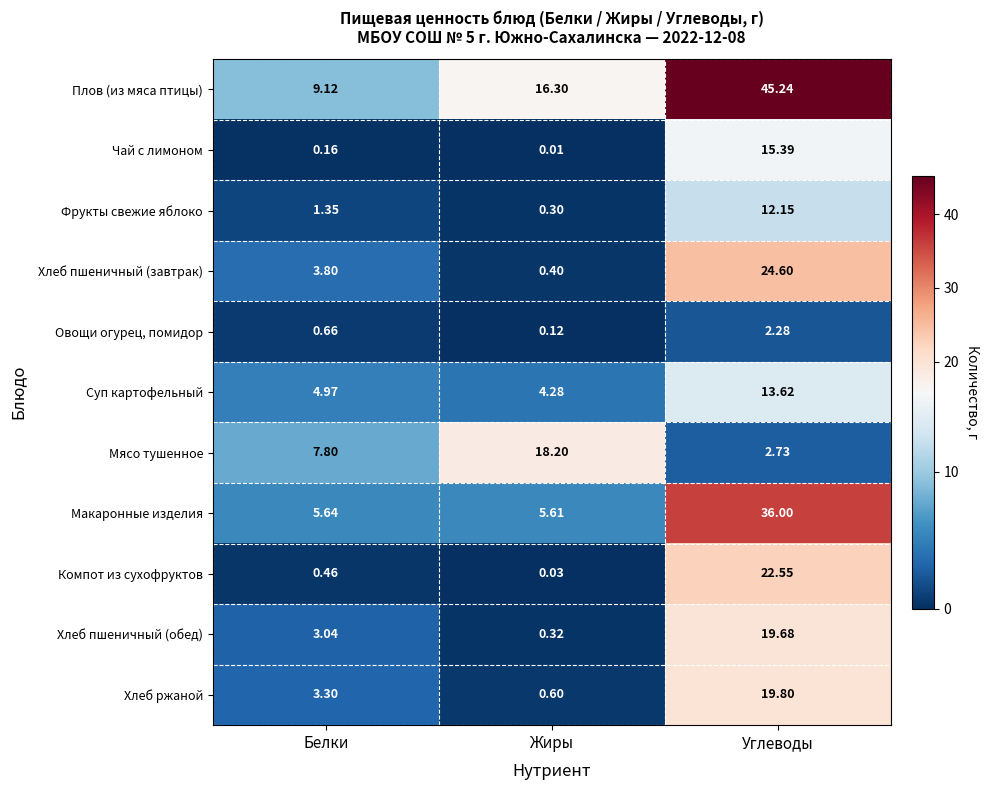

Is the value of Фрукты свежие яблоко at Жиры greater than the value of Овощи огурец, помидор at Белки?

No